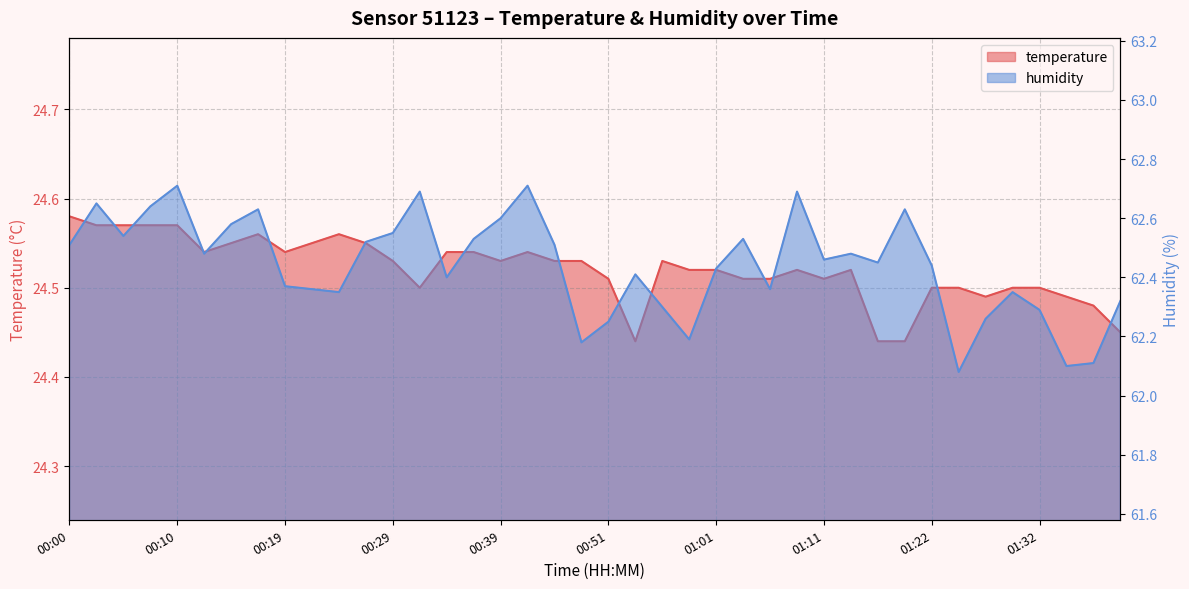

Rank the series by their average value, from lowest to highest.

temperature, humidity